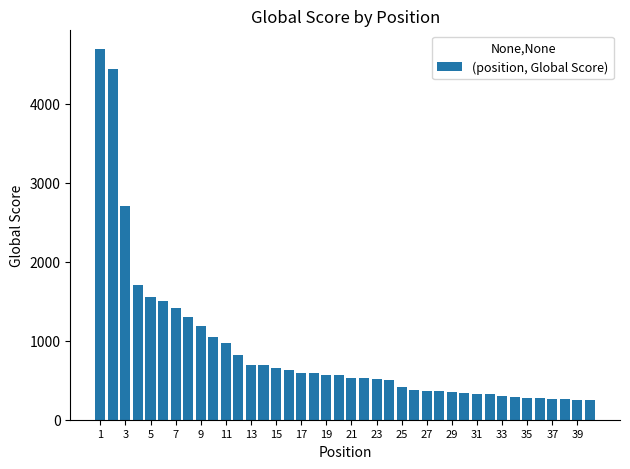

What is the value of the 34th bar from the left?

289